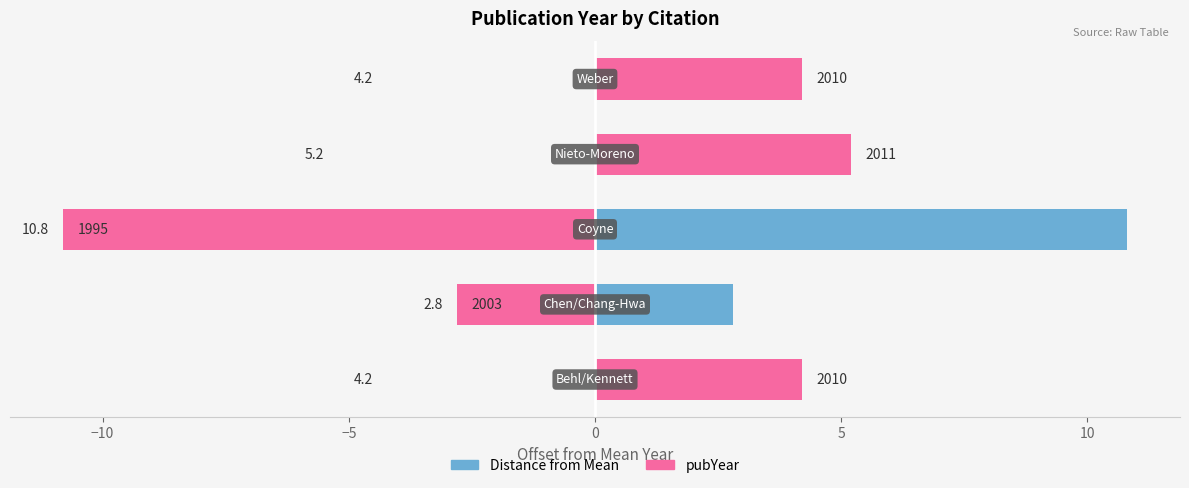

What is the value of the pubYear (right) bar at the 2nd from the left?

-2.8